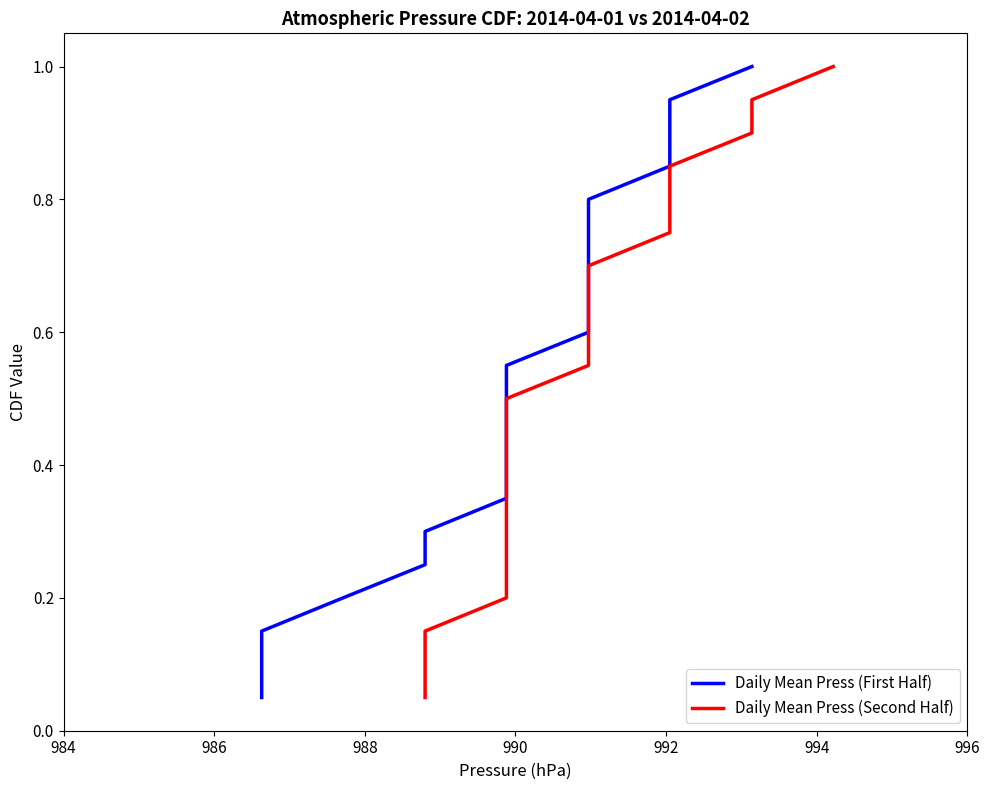

What is the average value of the Daily Mean Press (Second Half) series?

0.5